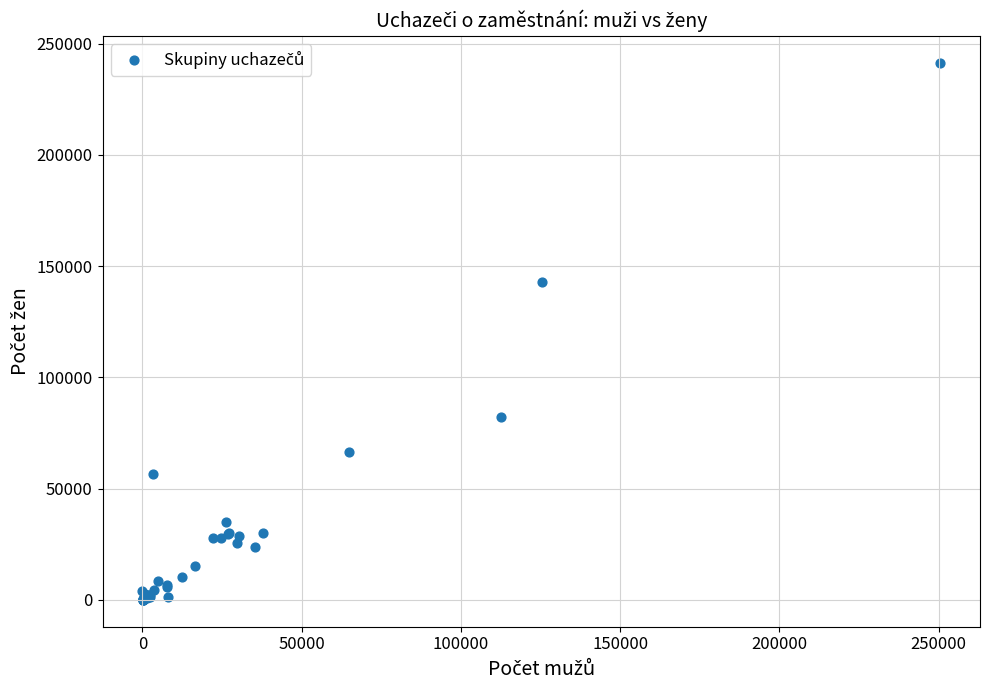

What Y value in the scatter plot is closest to 120744?

142708